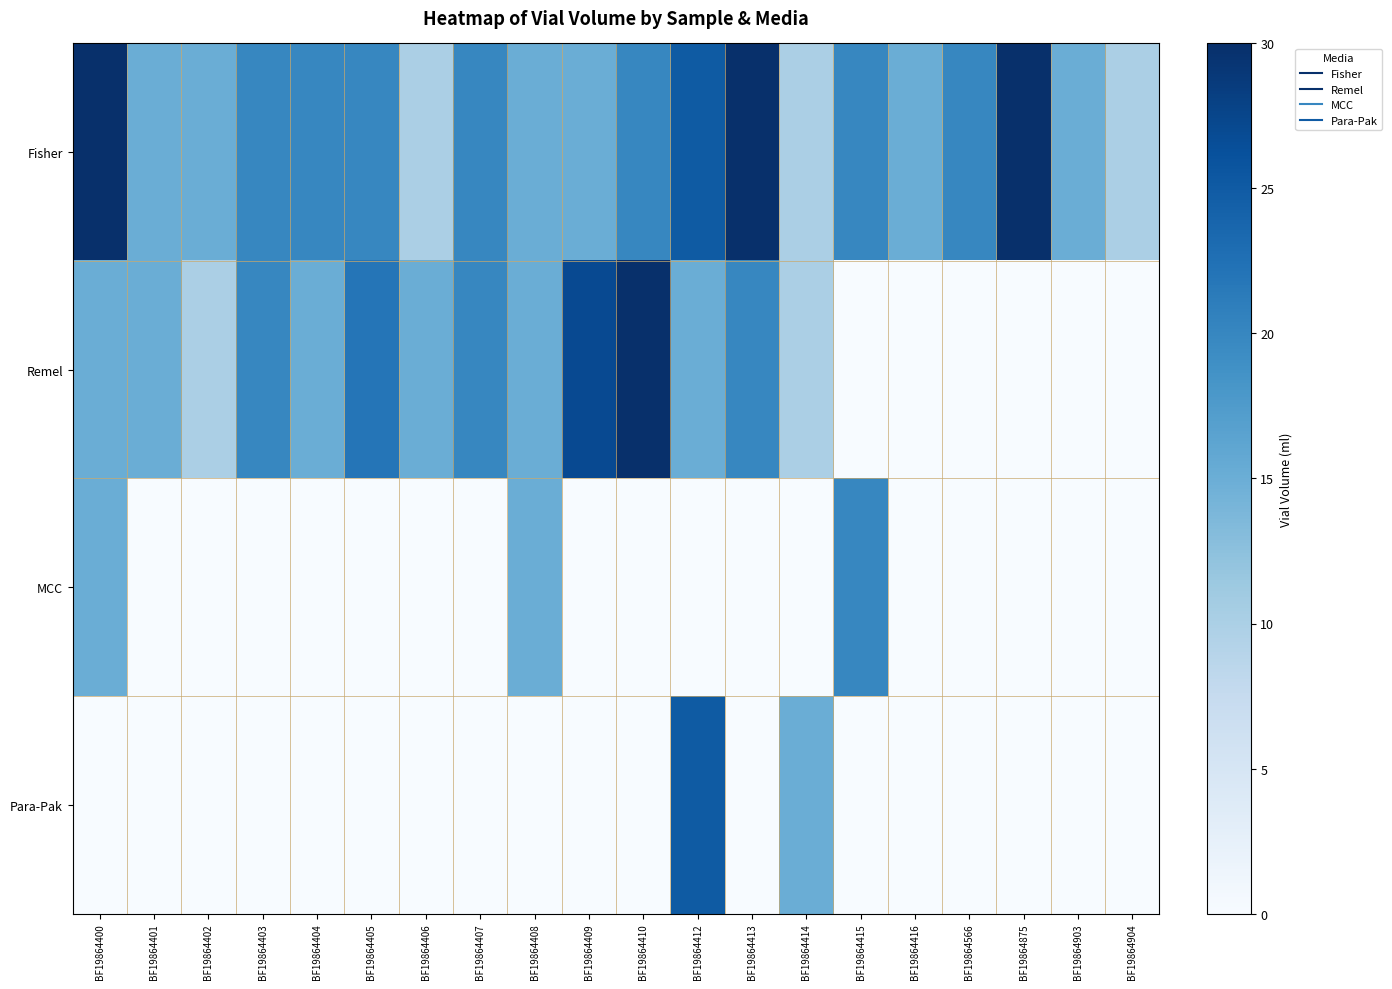

Which label corresponds to the smallest value in the chart?

BF19864415